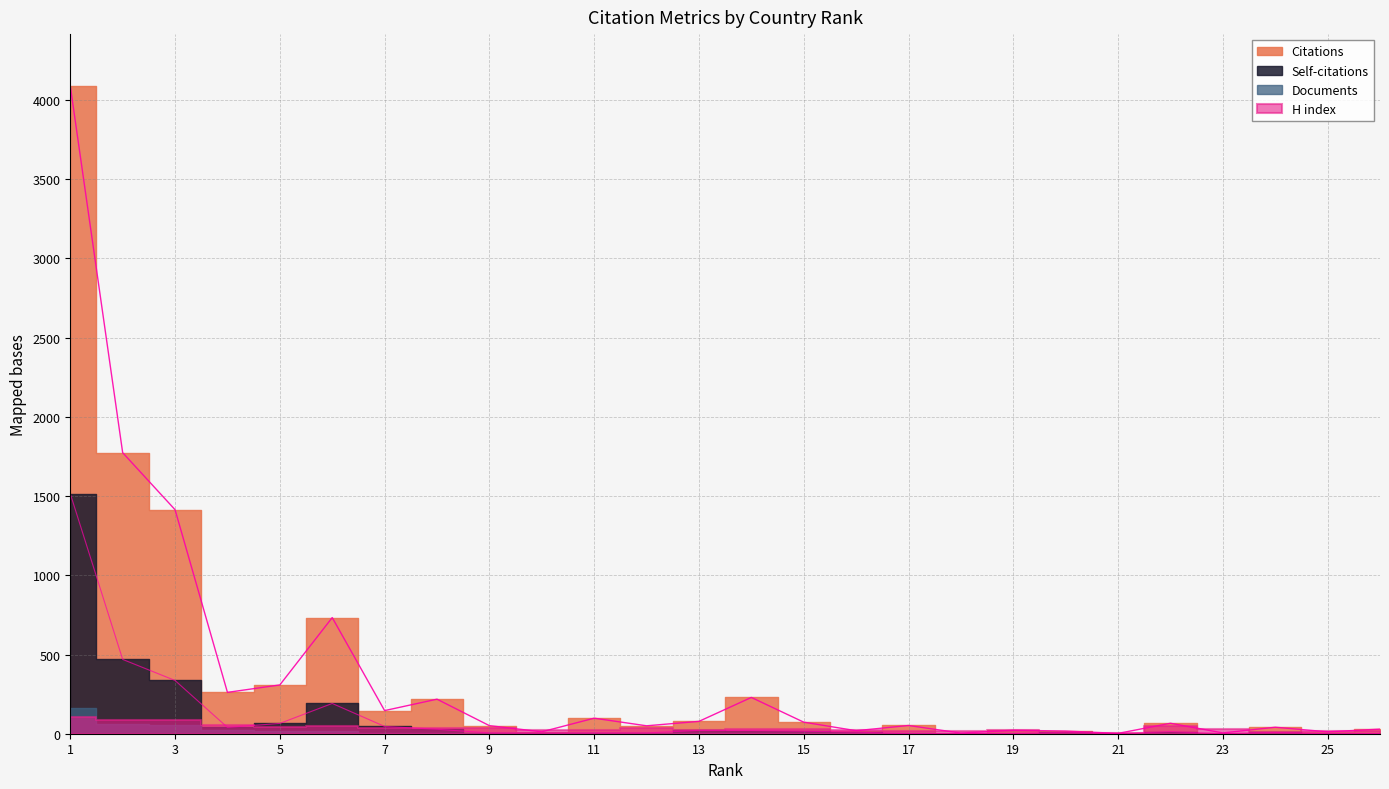

Which series has the largest total across all categories?

Citations